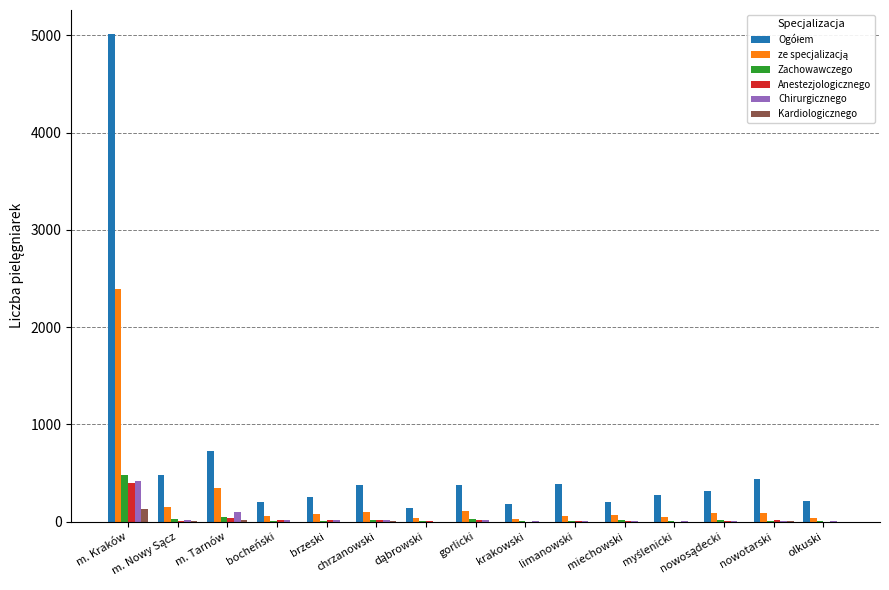

What is the maximum value for Chirurgicznego?

418